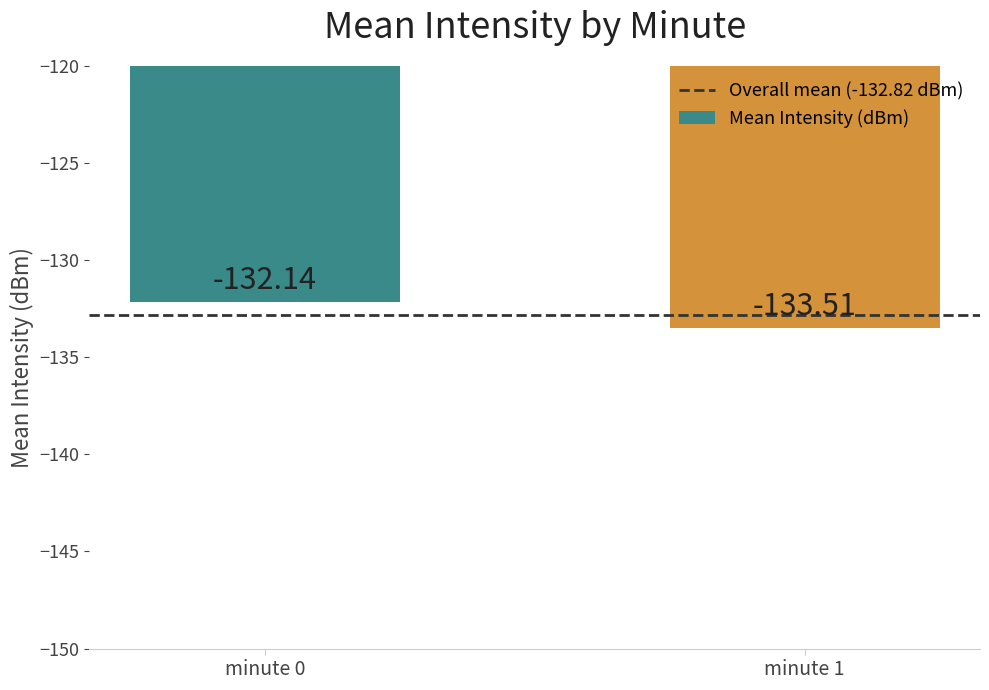

What is the sum of the values at minute 1 and minute 0?

-265.6